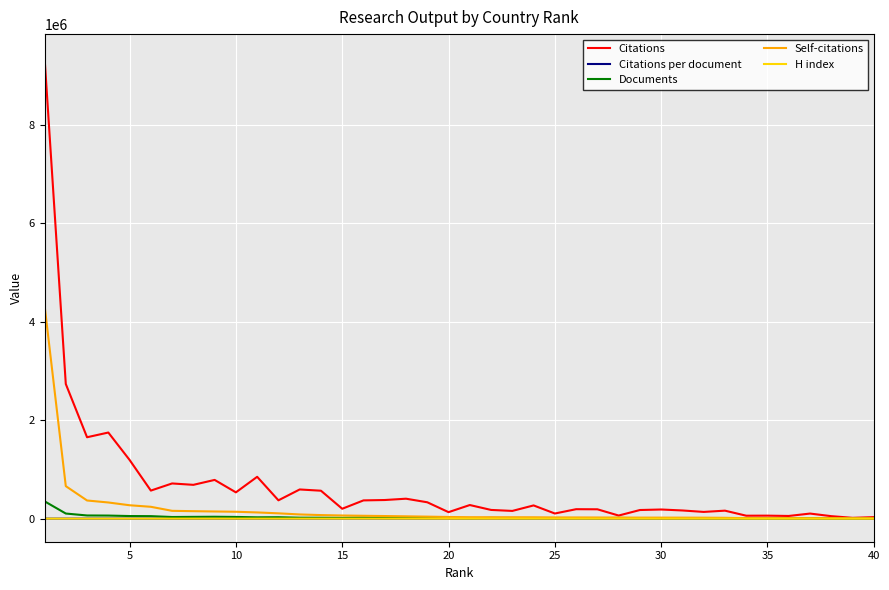

Which series has the largest total across all categories?

Citations